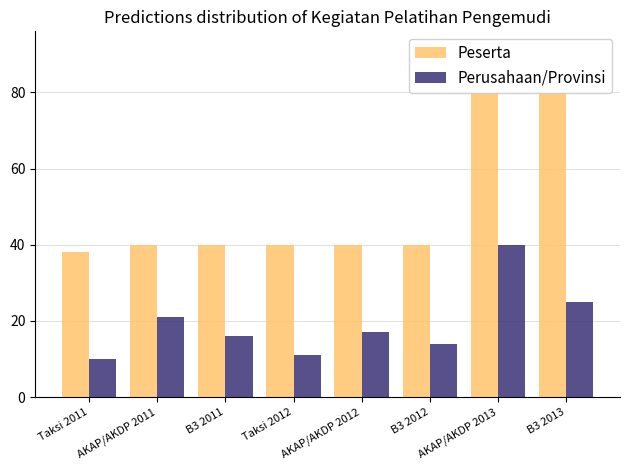

At which category is the sum across all series the highest?

AKAP/AKDP 2013